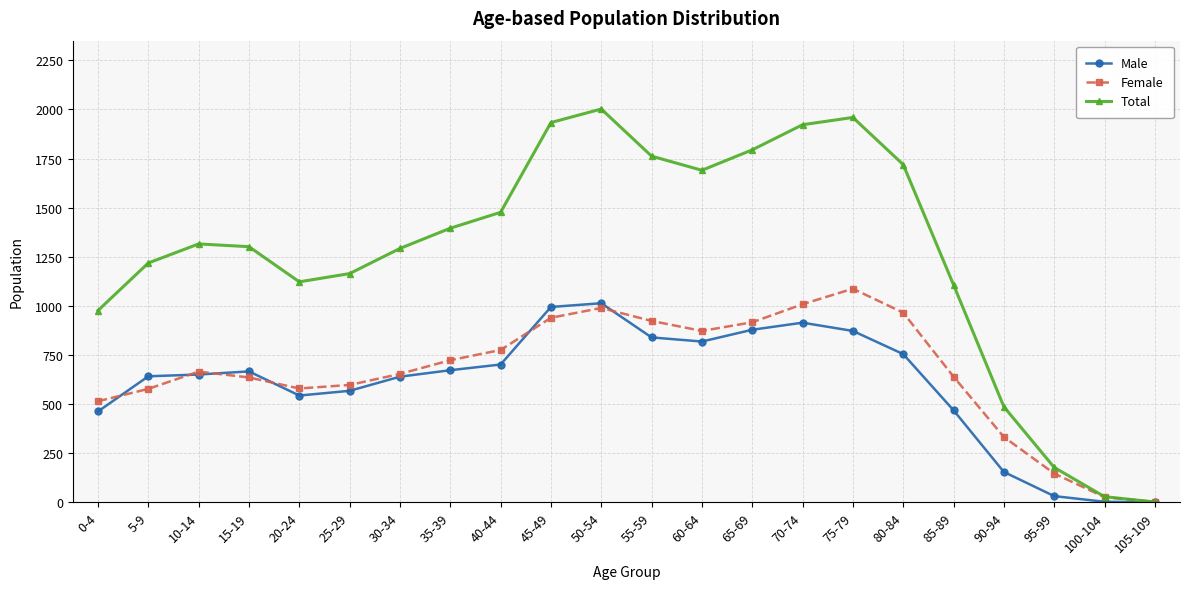

How many categories are shown in the chart?

22